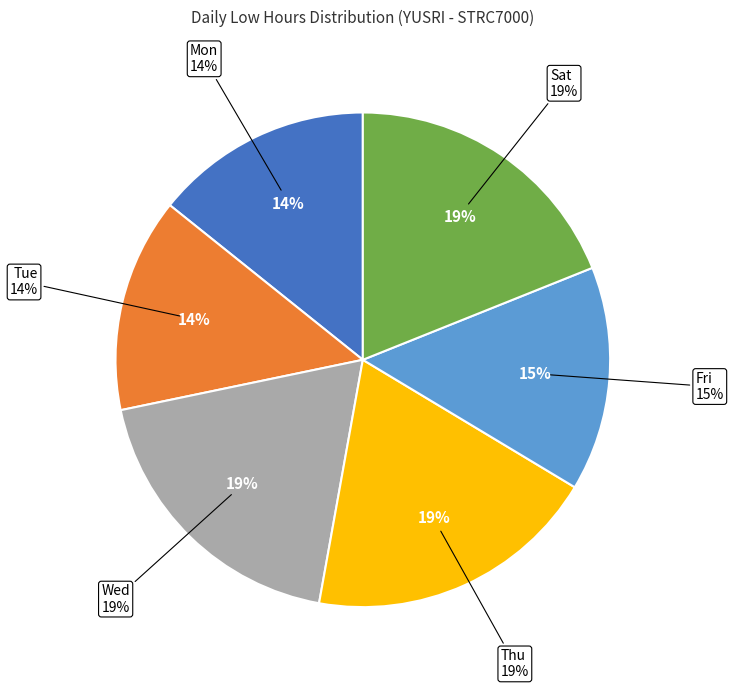

True or false: 3-Thu accounts for 1% of the total.

False